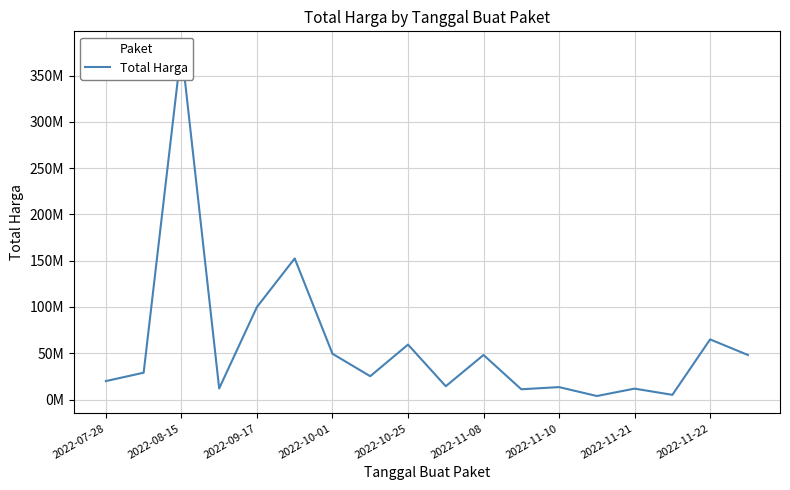

Between 2022-09-17 and 2022-10-01, which is larger?

2022-09-17